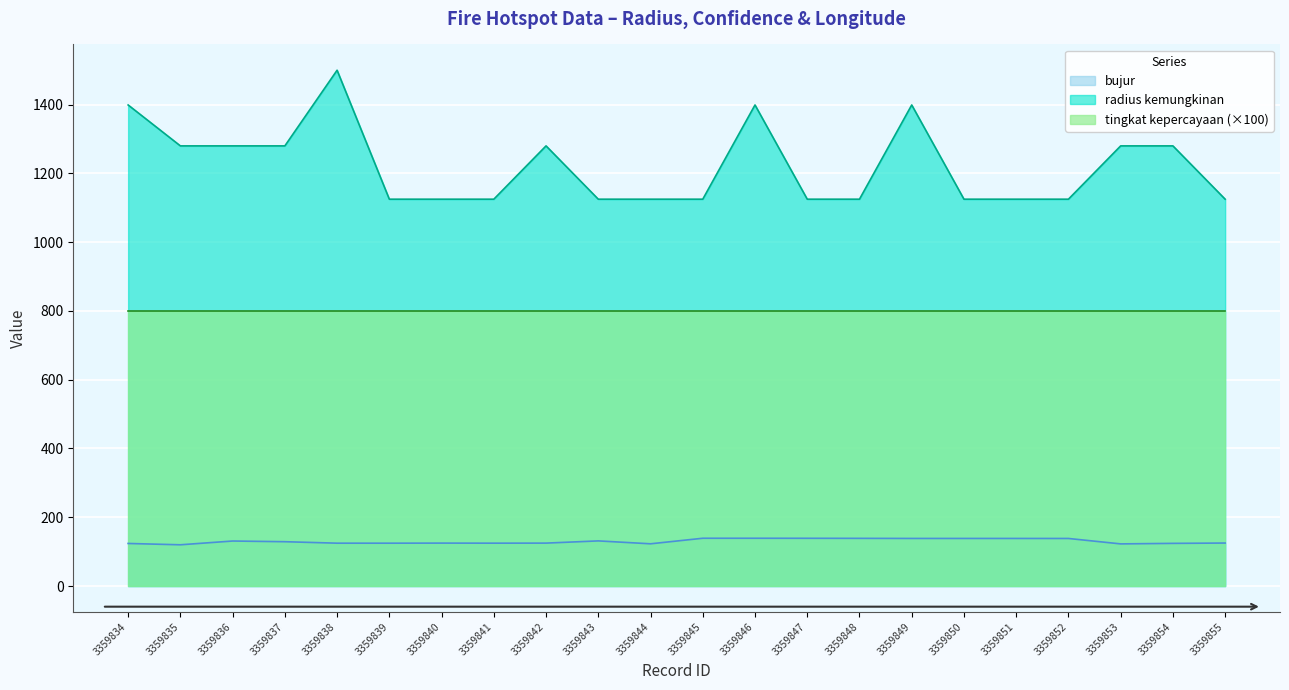

What is the spread (max minus min) of values at 3359844?

1002.1